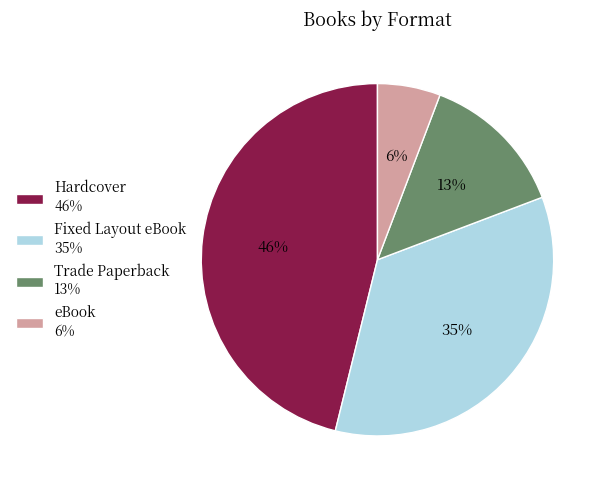

Combined, do Trade Paperback 13% and eBook 6% account for over 50%?

No